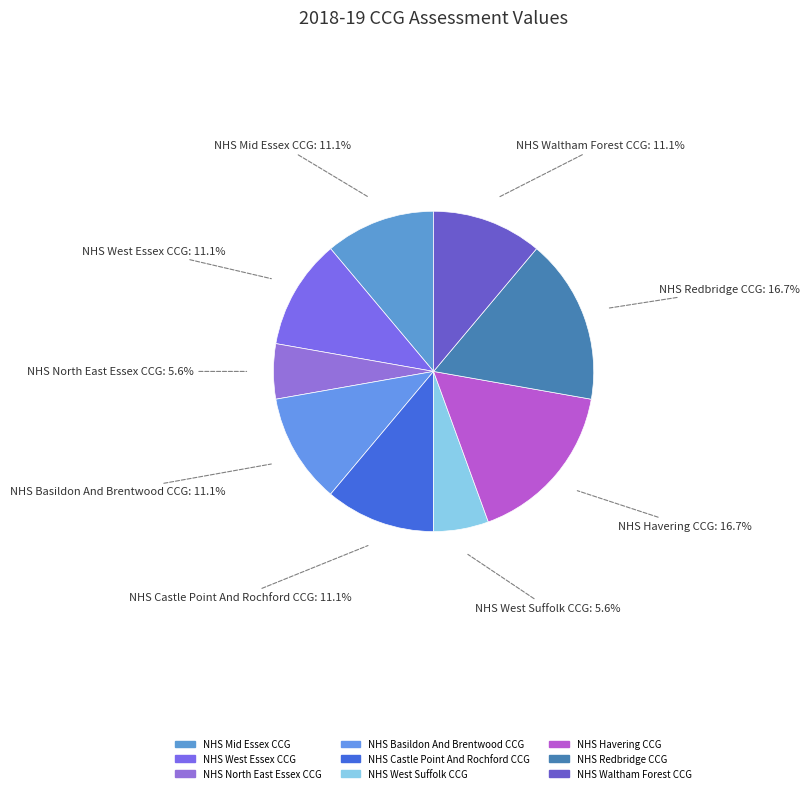

Approximately how many times larger is the value at NHS North East Essex CCG compared to NHS Castle Point And Rochford CCG?

0.5